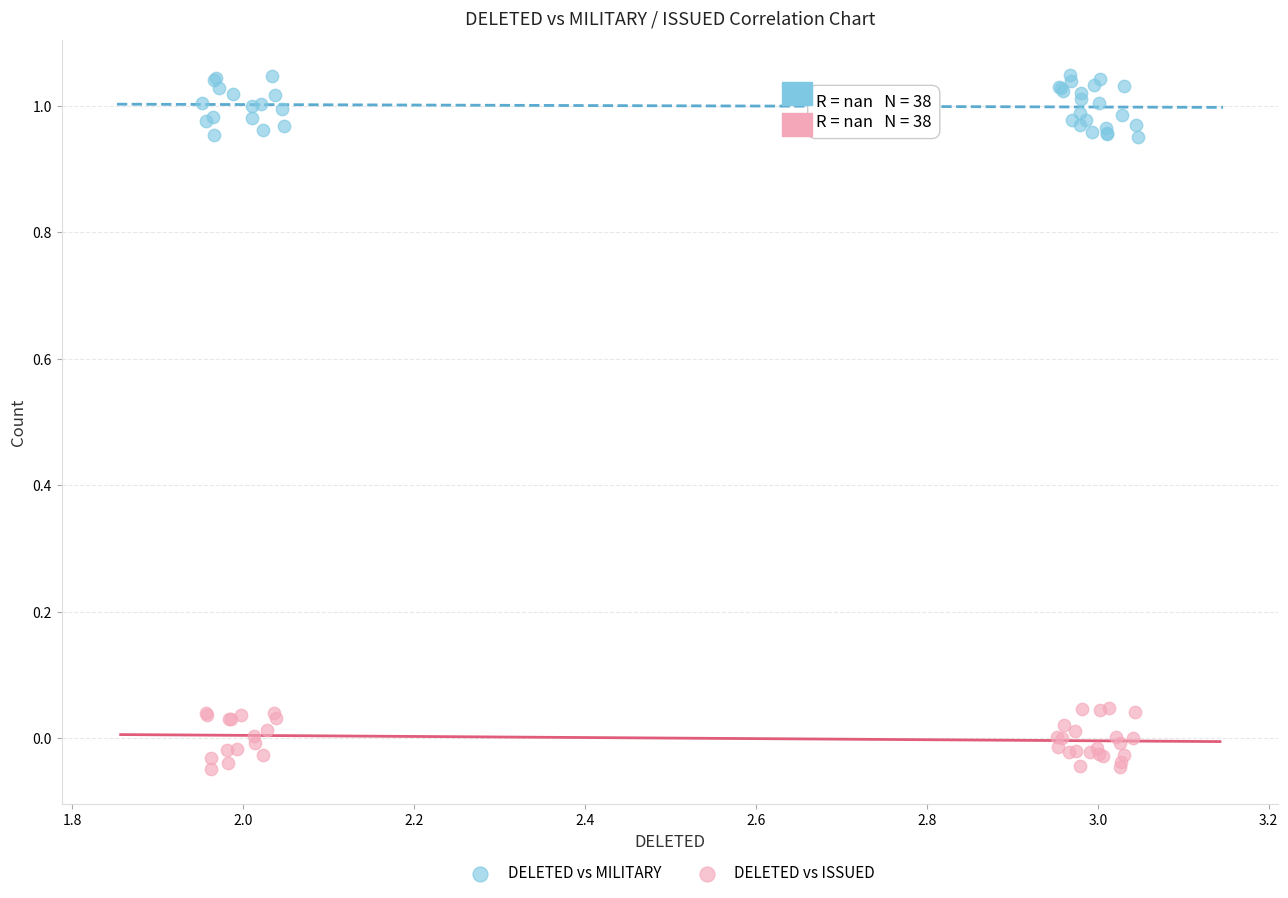

What are all the series names shown in the legend?

DELETED vs MILITARY, DELETED vs ISSUED